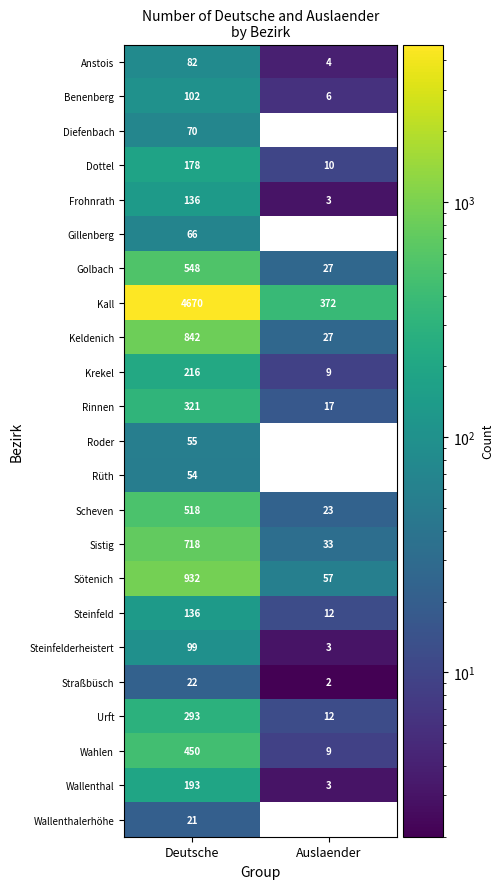

Rank the categories by Golbach value from highest to lowest.

Deutsche, Auslaender